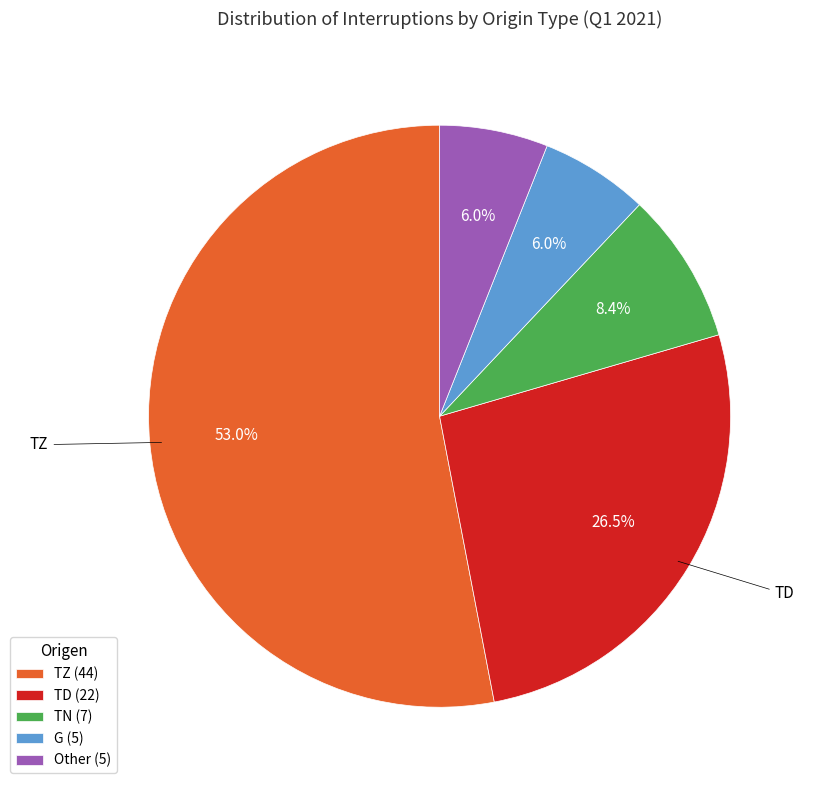

Does TN represent more than half of the total?

No